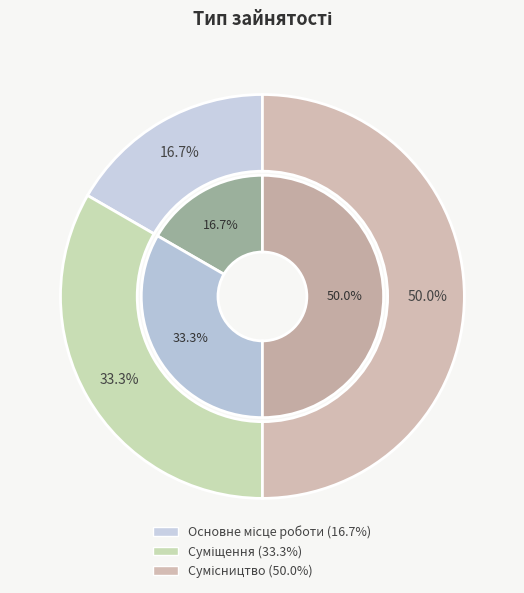

To the nearest percent, what portion does Основне місце роботи represent?

17%